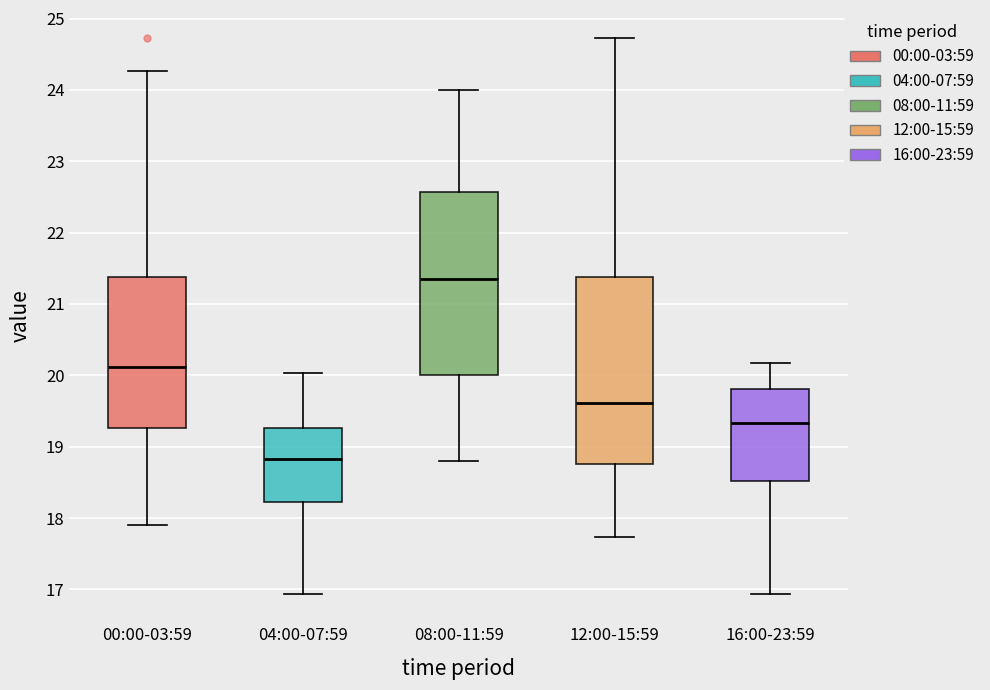

Where does the median line of the box for 16:00-23:59 sit on the y-axis? The values are not printed on the chart, so give them approximately, as read against the axis.

19.3